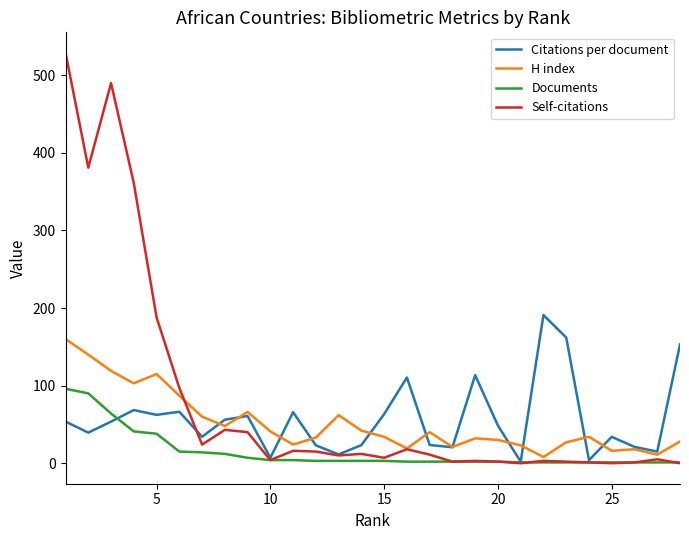

How many lines are shown in the chart?

4